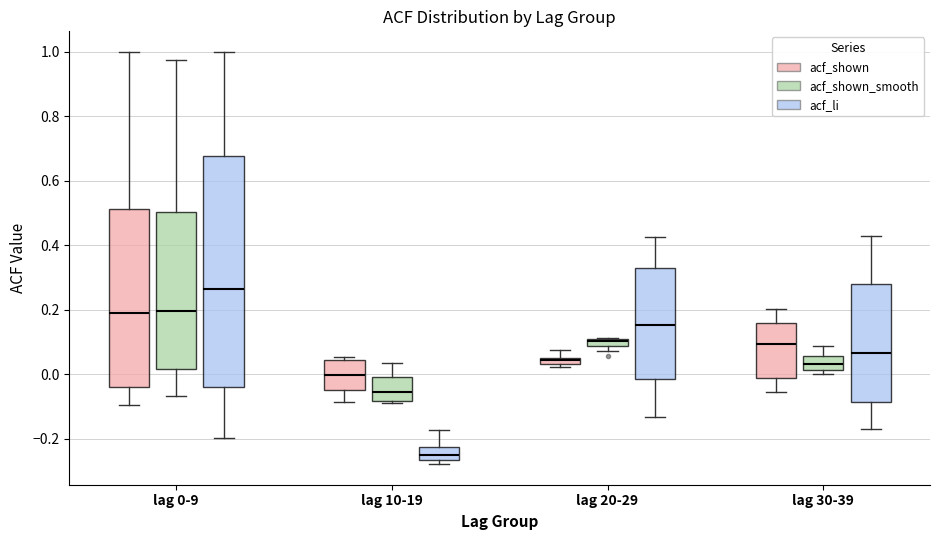

Comparing the boxes themselves (not the whiskers), which one is the tallest?

lag 0-9 (acf_li)